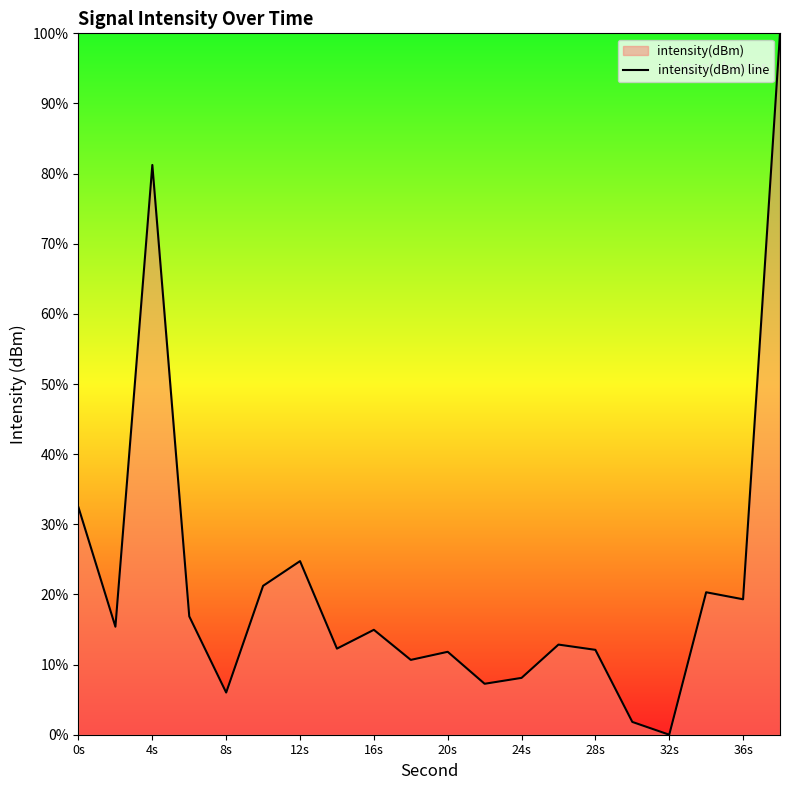

How many lines are shown in the chart?

1